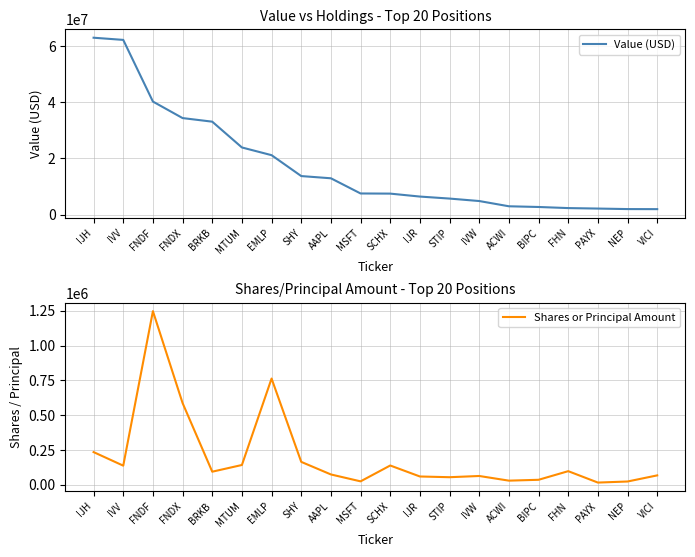

Reading right to left, list all the values displayed in this chart.

Value (USD): VICI=1912000	NEP=1936000	PAYX=2119000	FHN=2290000	BIPC=2680000	ACWI=2933000	IVW=4797000	STIP=5674000	IJR=6389000	SCHX=7439000	MSFT=7489000	AAPL=12894000	SHY=13683000	EMLP=21118000	MTUM=23862000	BRKB=33040000	FNDX=34320000	FNDF=40196000	IVV=62142000	IJH=62916000
Shares or Principal Amount: VICI=67188	NEP=23214	PAYX=15529	FHN=97487	BIPC=35526	ACWI=29390	IVW=62800	STIP=54067	IJR=59223	SCHX=138151	MSFT=24291	AAPL=73849	SHY=164158	EMLP=762661	MTUM=141807	BRKB=93622	FNDX=586663	FNDF=1246766	IVV=136970	IJH=234462